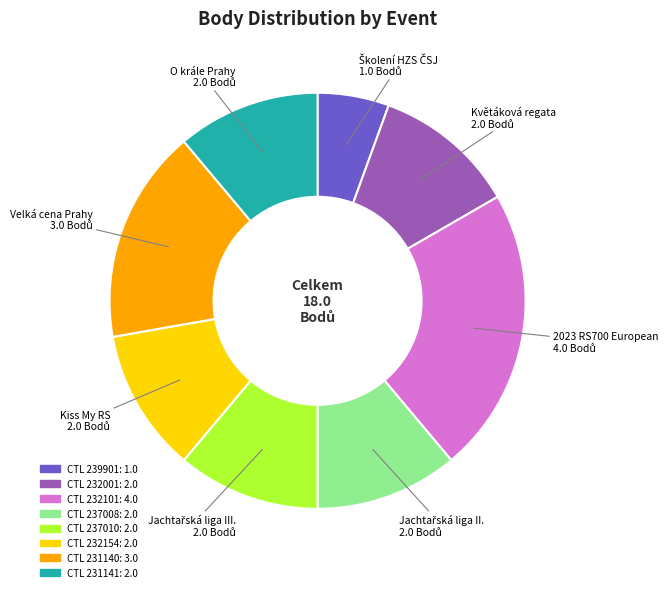

Is there any slice that represents more than half of the pie?

No